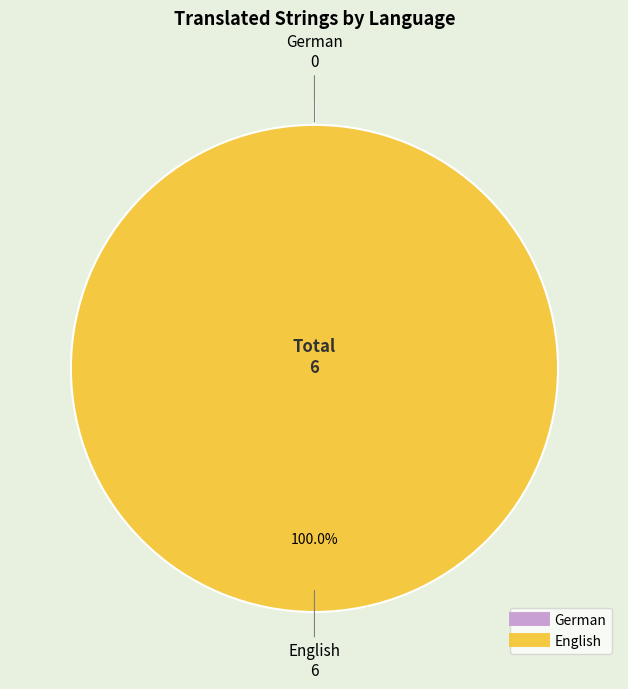

What percentage is the English slice, to the nearest percent?

100%